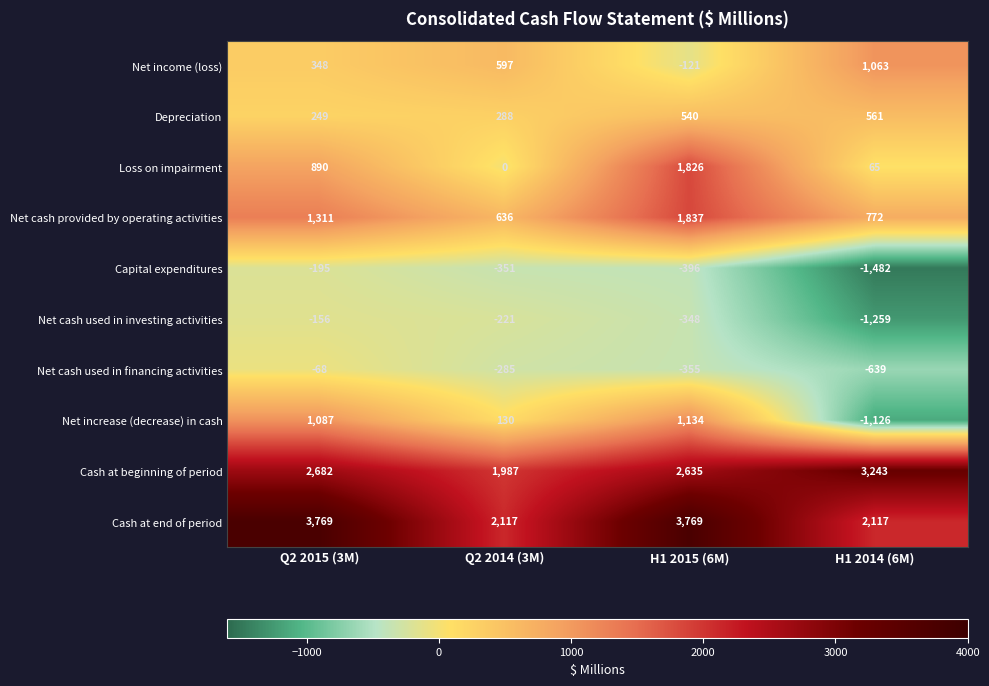

What is the smallest value displayed?

-1482